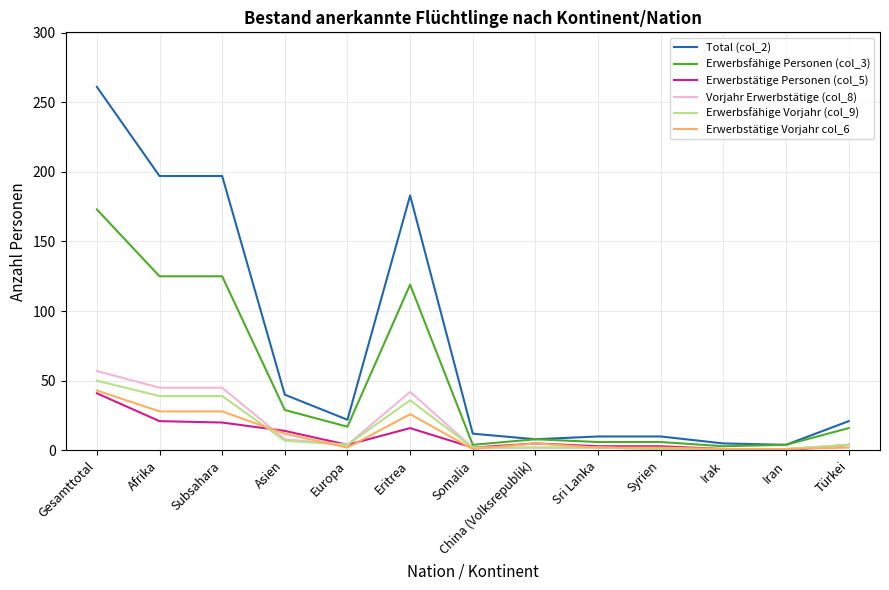

Does the chart display data point markers on the line(s)?

No